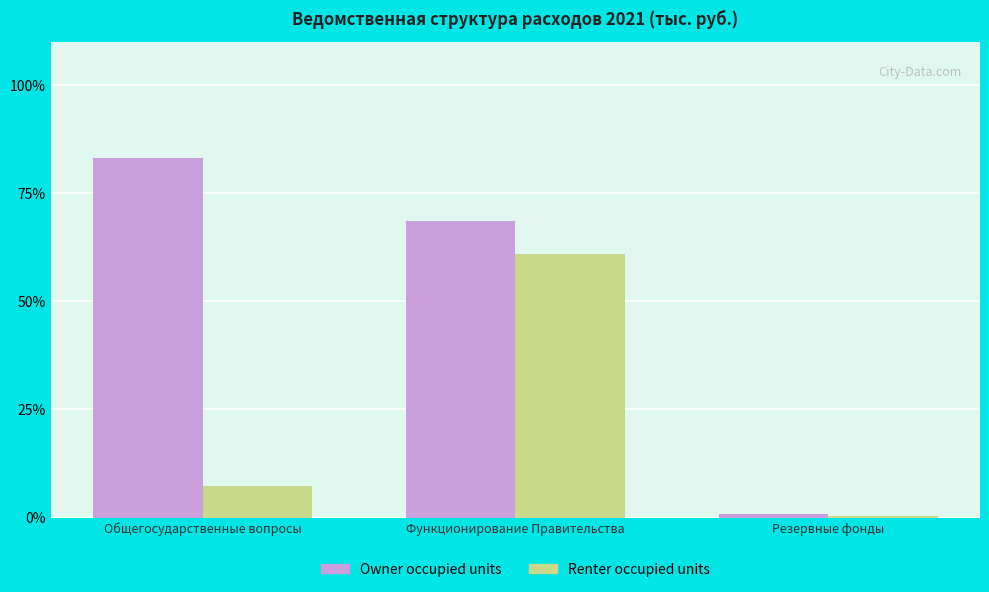

At which label does Renter occupied units reach its minimum?

Резервные фонды